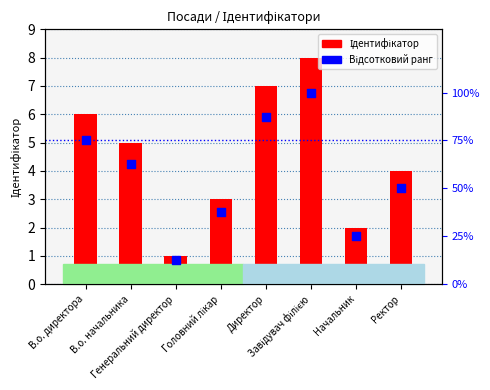

Is the value of Відсотковий ранг at Генеральний директор greater than the value of Ідентифікатор at В.о. директора?

Yes